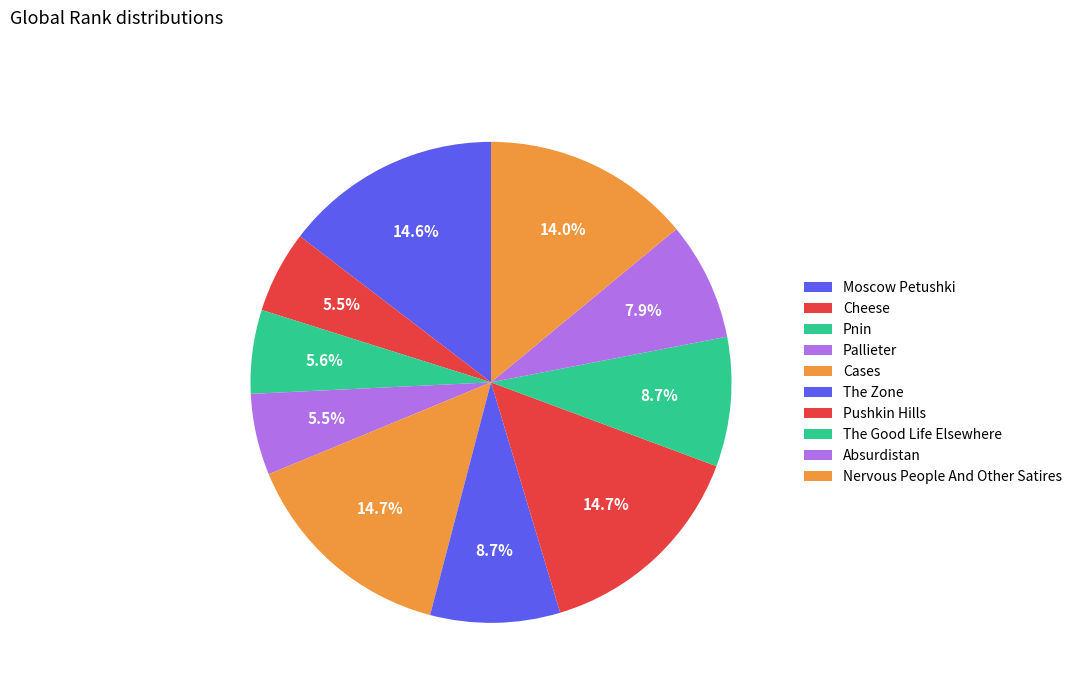

To the nearest percent, what is the difference between the Pallieter and Cases slice percentages?

9%